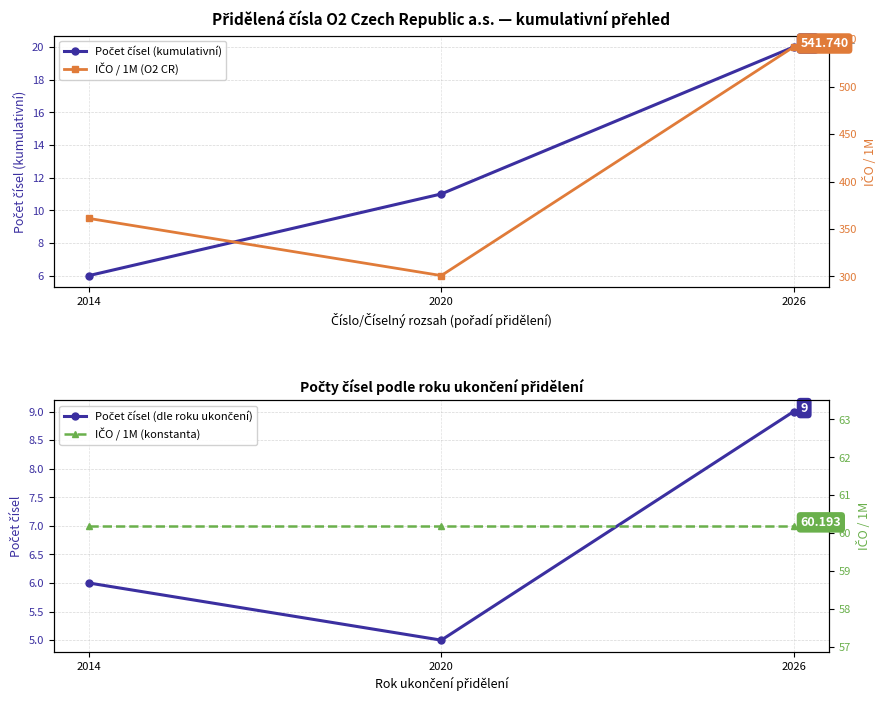

What is the lowest value of the IČO / 1M (O2 CR) series?

301.0